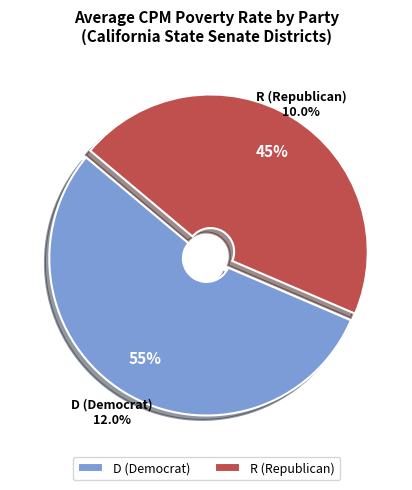

Which slice is the largest?

D